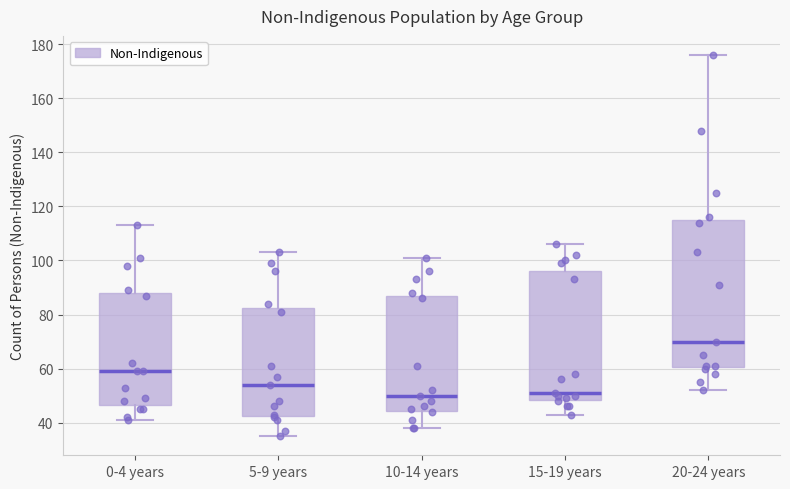

Where does the lower whisker of the box for 10-14 years end on the y-axis? The values are not printed on the chart, so give them approximately, as read against the axis.

38